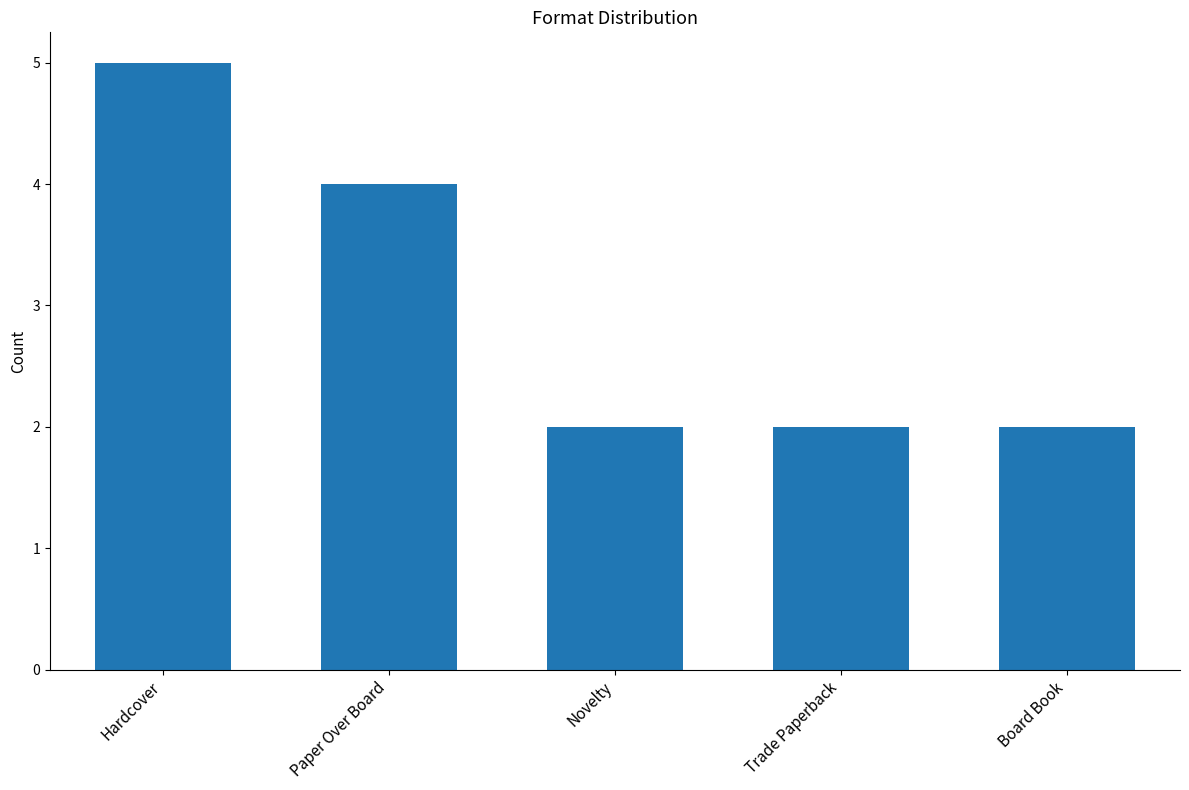

Count the number of data series in this chart.

1